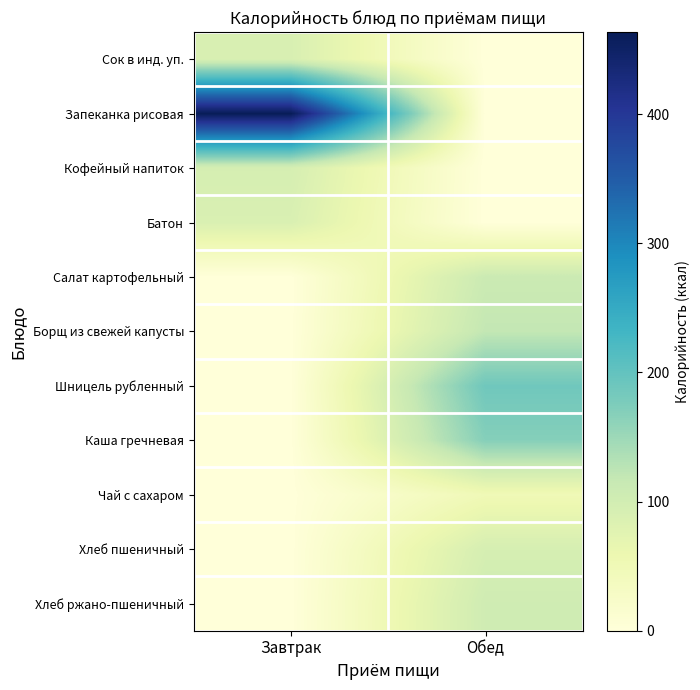

At how many categories does at least one series exceed 150?

2